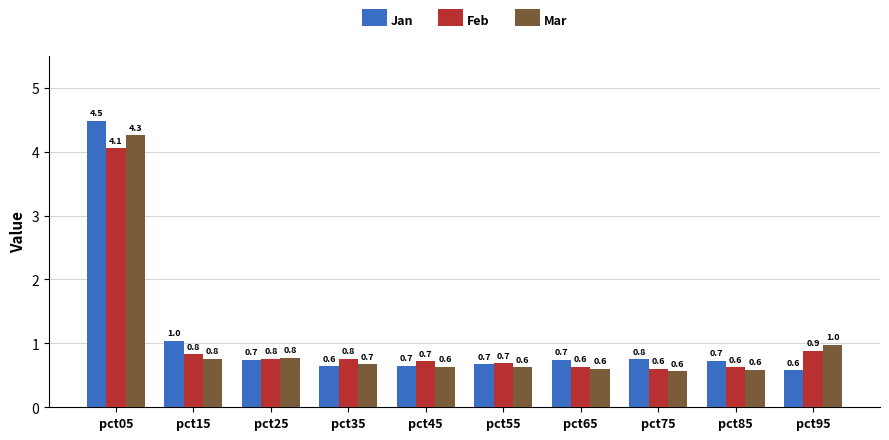

What is the difference between the second highest and minimum values in the Feb series?

0.3